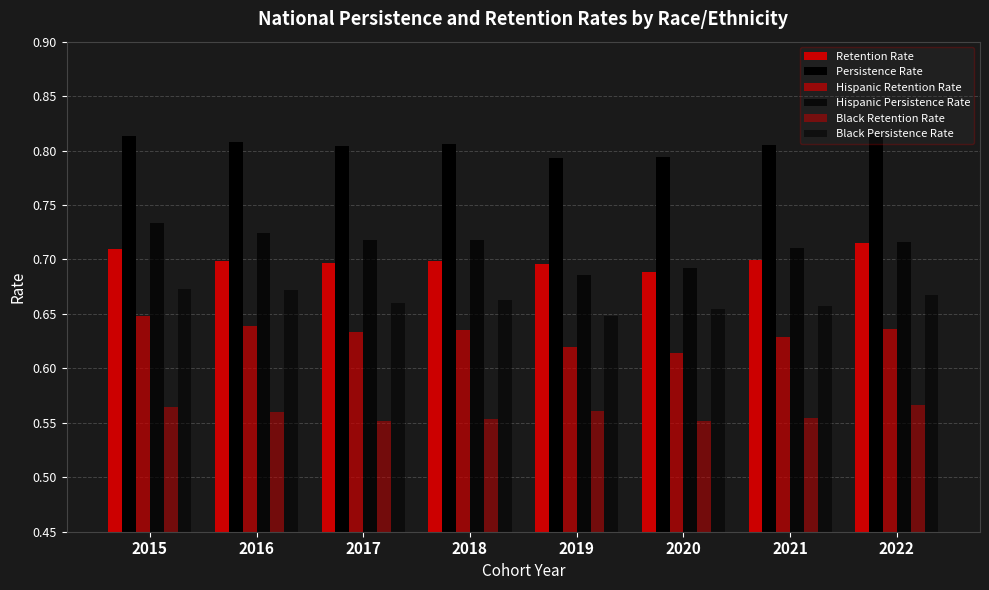

Reading left to right, transcribe all the data shown in this chart.

Retention Rate: 0.7	0.7	0.7	0.7	0.7	0.7	0.7	0.7
Persistence Rate: 0.8	0.8	0.8	0.8	0.8	0.8	0.8	0.8
Hispanic Retention Rate: 0.6	0.6	0.6	0.6	0.6	0.6	0.6	0.6
Hispanic Persistence Rate: 0.7	0.7	0.7	0.7	0.7	0.7	0.7	0.7
Black Retention Rate: 0.6	0.6	0.6	0.6	0.6	0.6	0.6	0.6
Black Persistence Rate: 0.7	0.7	0.7	0.7	0.6	0.7	0.7	0.7